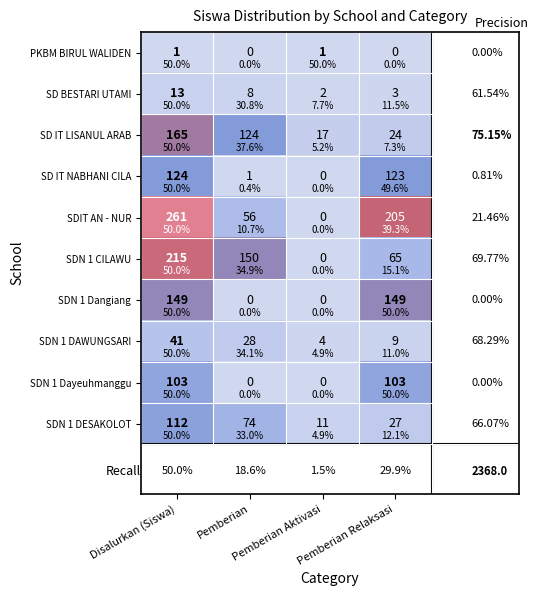

List the series in order of their peak value, lowest first.

PKBM BIRUL WALIDEN, SD BESTARI UTAMI, SDN 1 DAWUNGSARI, SDN 1 Dayeuhmanggu, SDN 1 DESAKOLOT, SD IT NABHANI CILA, SDN 1 Dangiang, SD IT LISANUL ARAB, SDN 1 CILAWU, SDIT AN - NUR